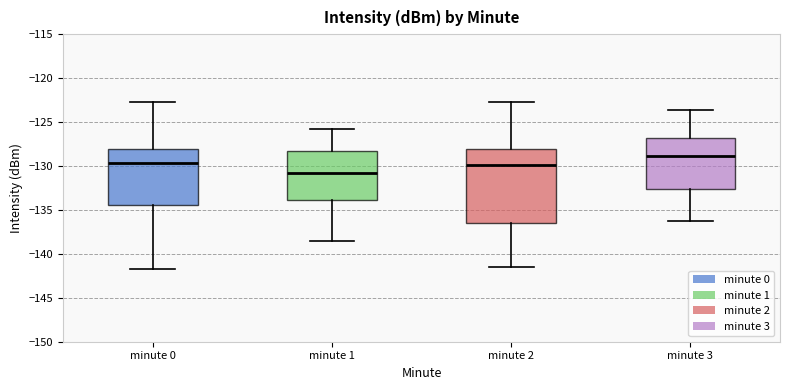

Which box has the lowest median line?

minute 1